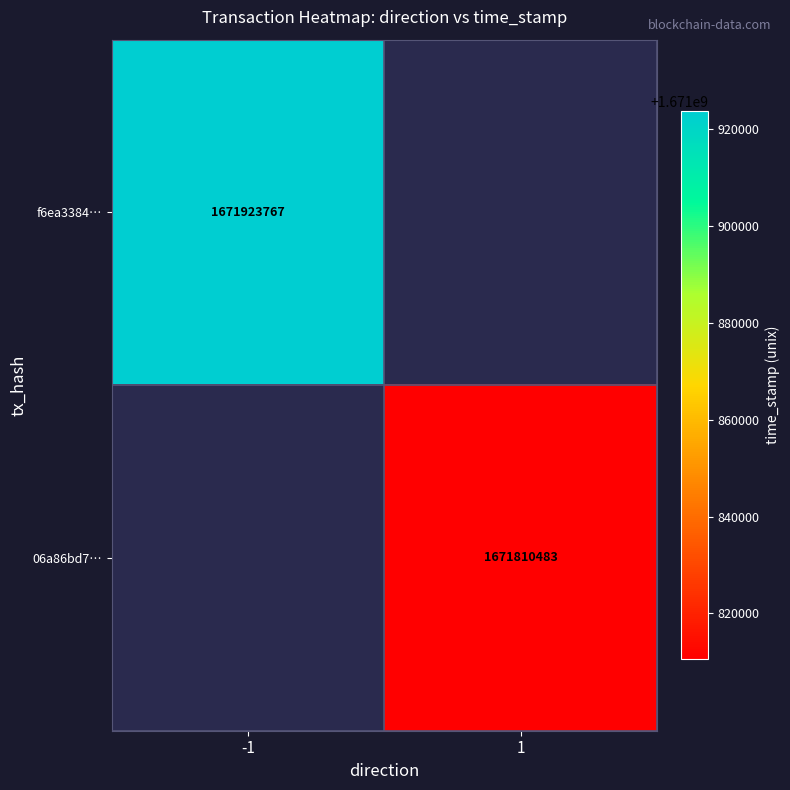

The f6ea3384… series shows 1671923767 at -1. True or false?

True